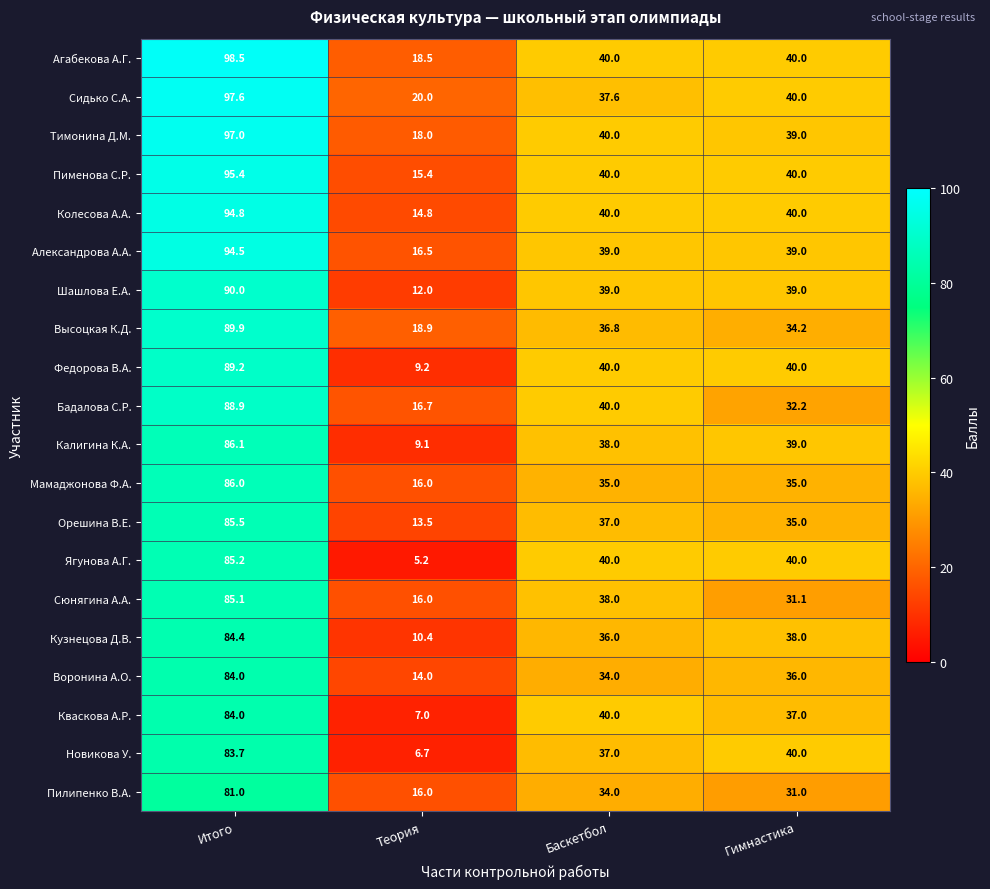

Between Теория and Гимнастика, which series saw the biggest shift?

Ягунова А.Г.